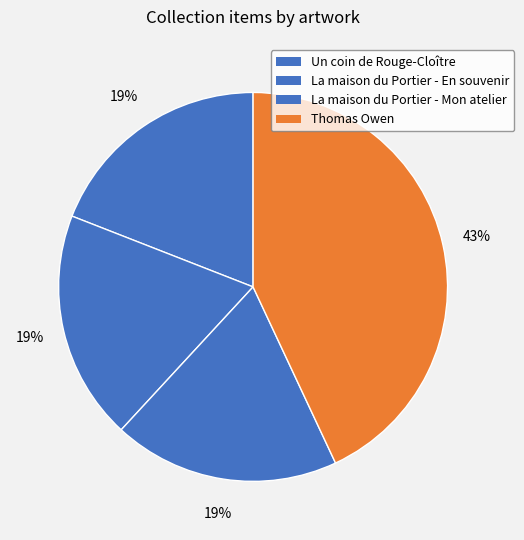

Which slice is the smallest?

La maison du Portier - Mon atelier